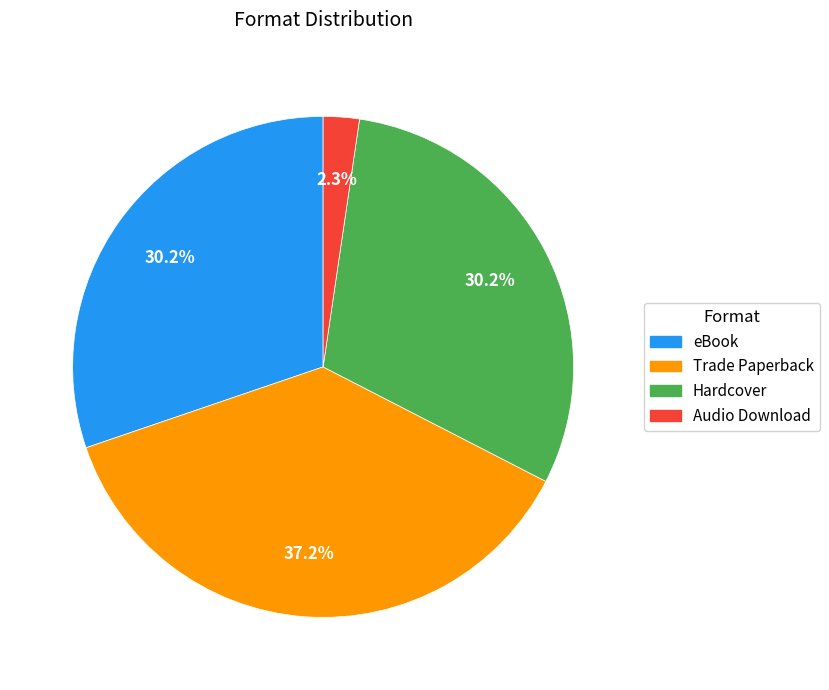

Between Trade Paperback and eBook, which is larger?

Trade Paperback